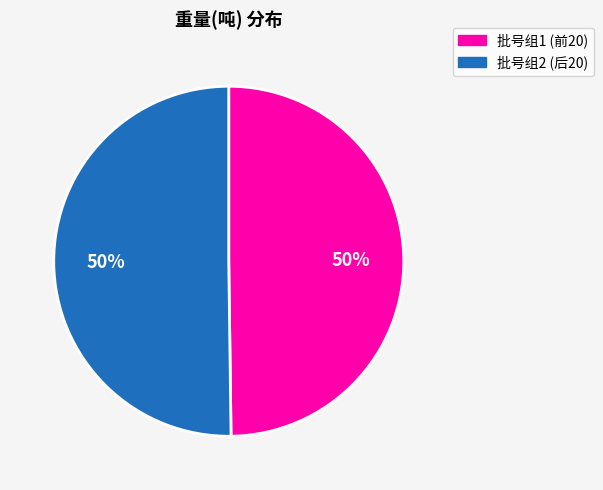

To the nearest percent, what is the average slice percentage?

50%